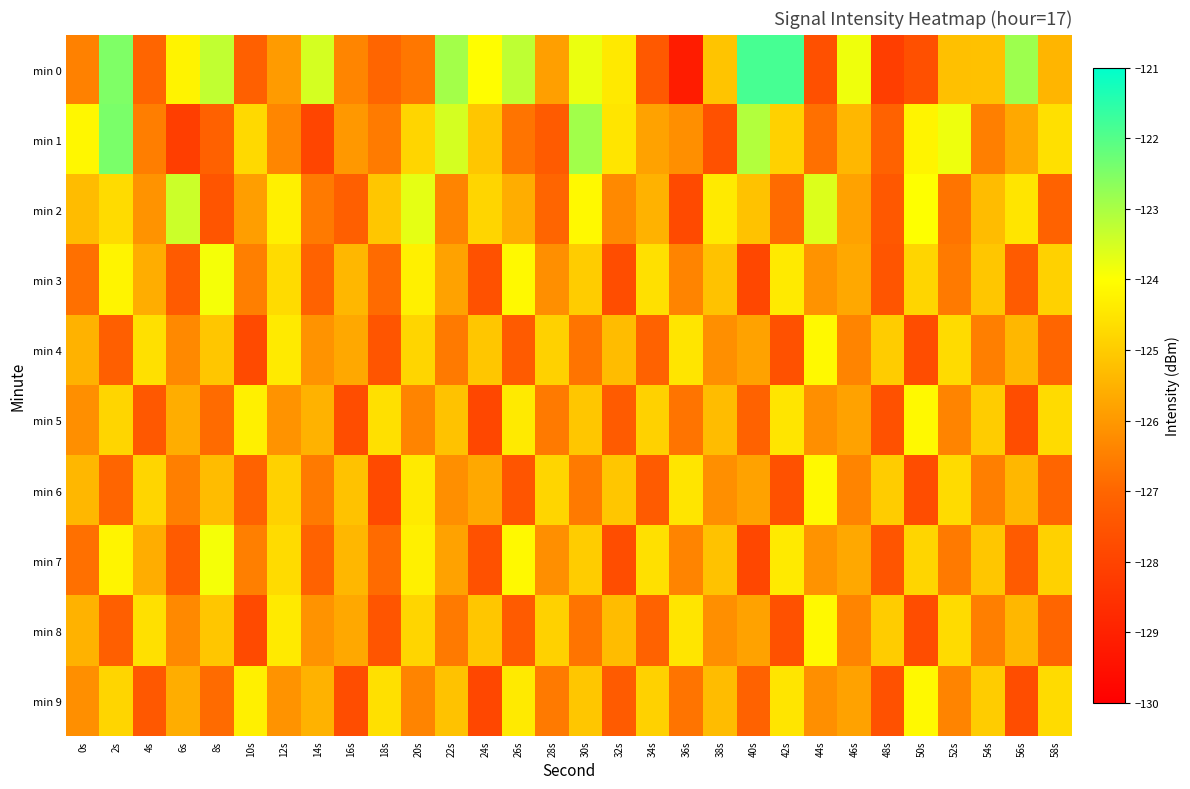

List the series in order of their peak value, lowest first.

min 4, min 5, min 6, min 8, min 9, min 3, min 7, min 2, min 1, min 0